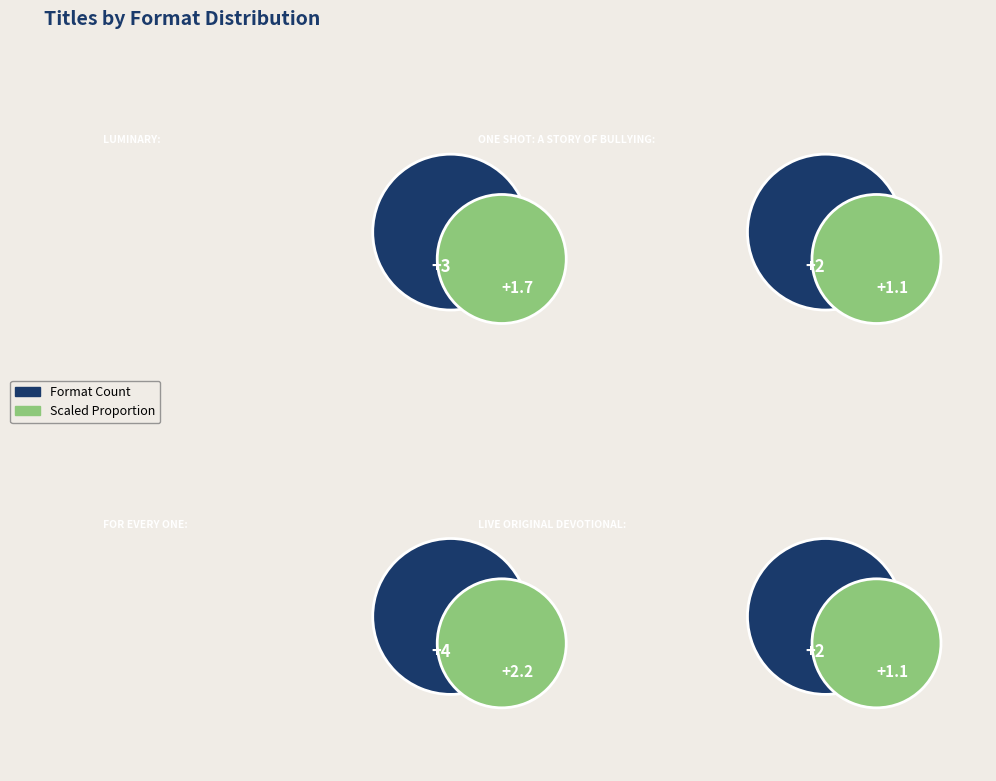

What is the smallest slice in the pie chart?

One Shot: A Story of Bullying